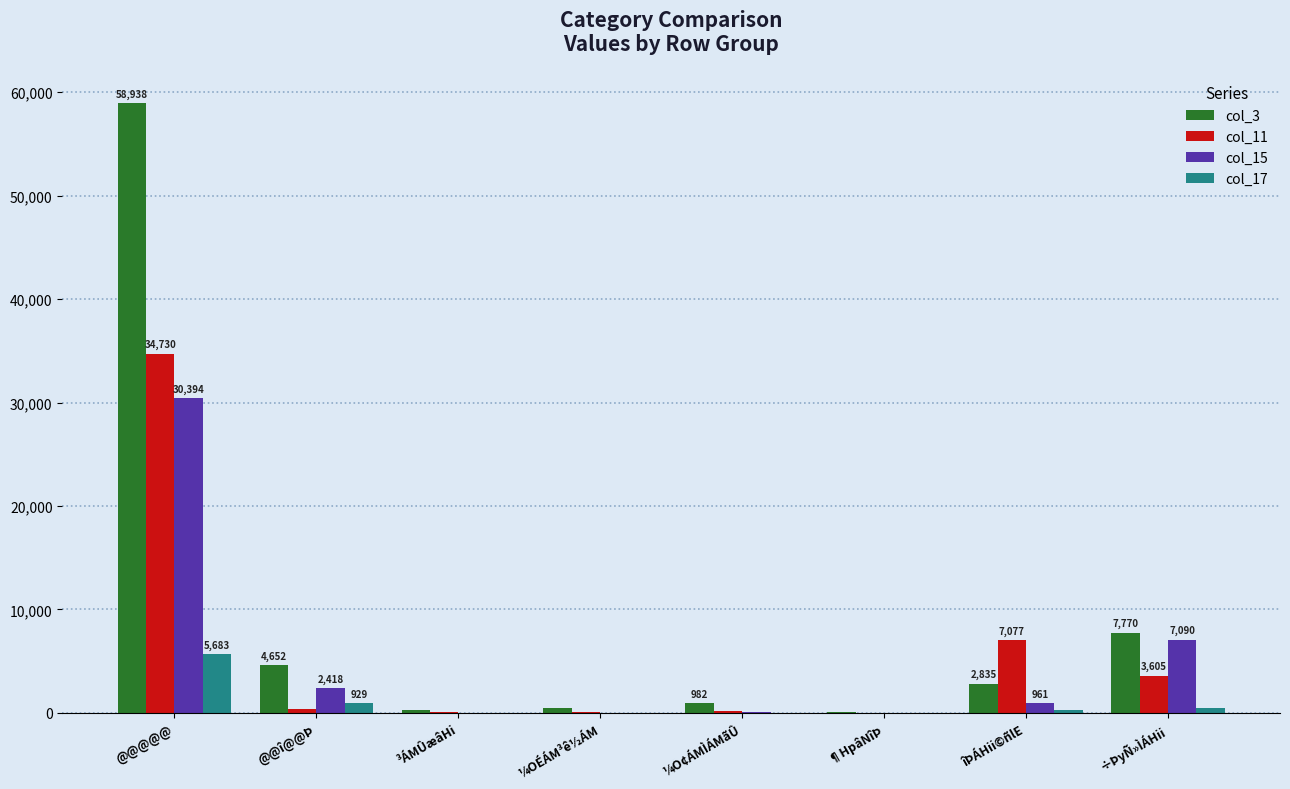

What is the sum of the col_11 values at ³ÁMÛæâHi and @@@@@?

34804